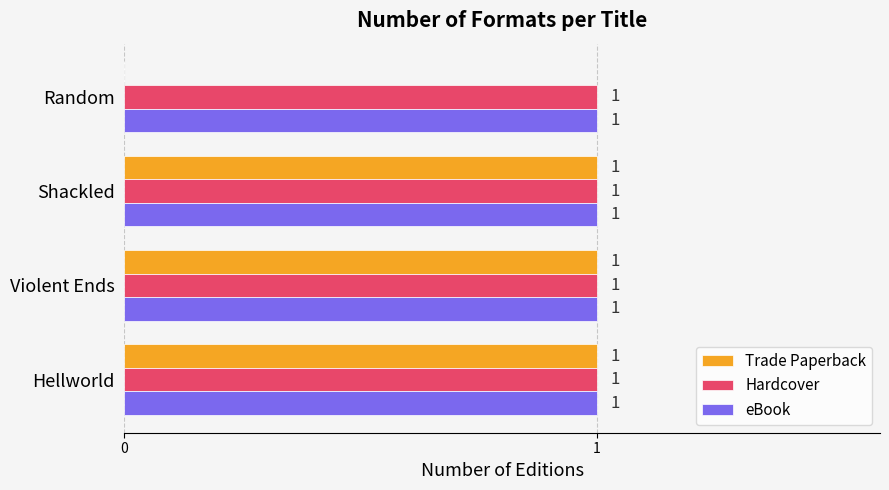

What is the maximum value shown in the chart?

1